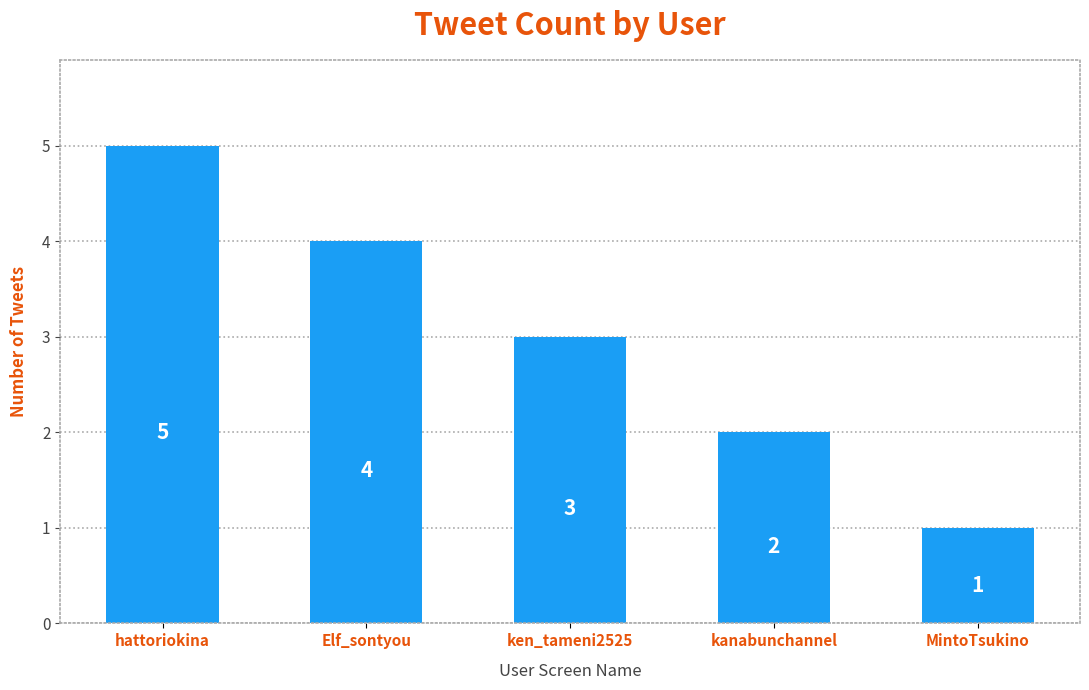

What is the difference between the second highest and second lowest values?

2